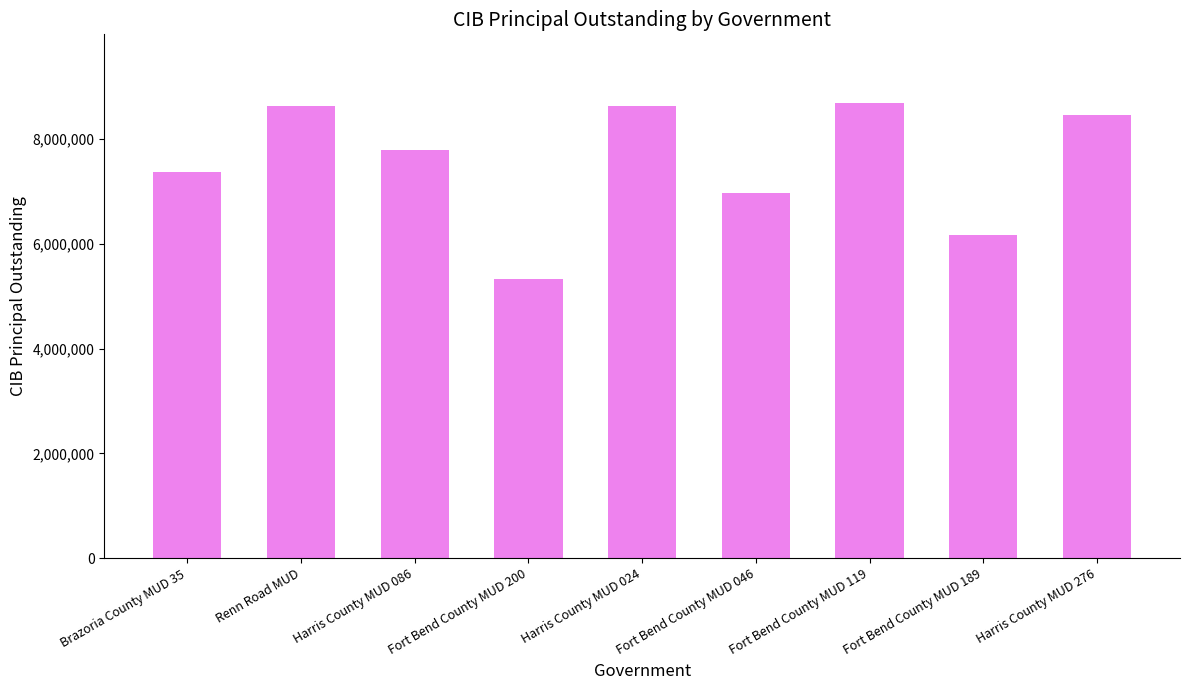

What is the label of the 2nd bar from the right?

Fort Bend County MUD 189